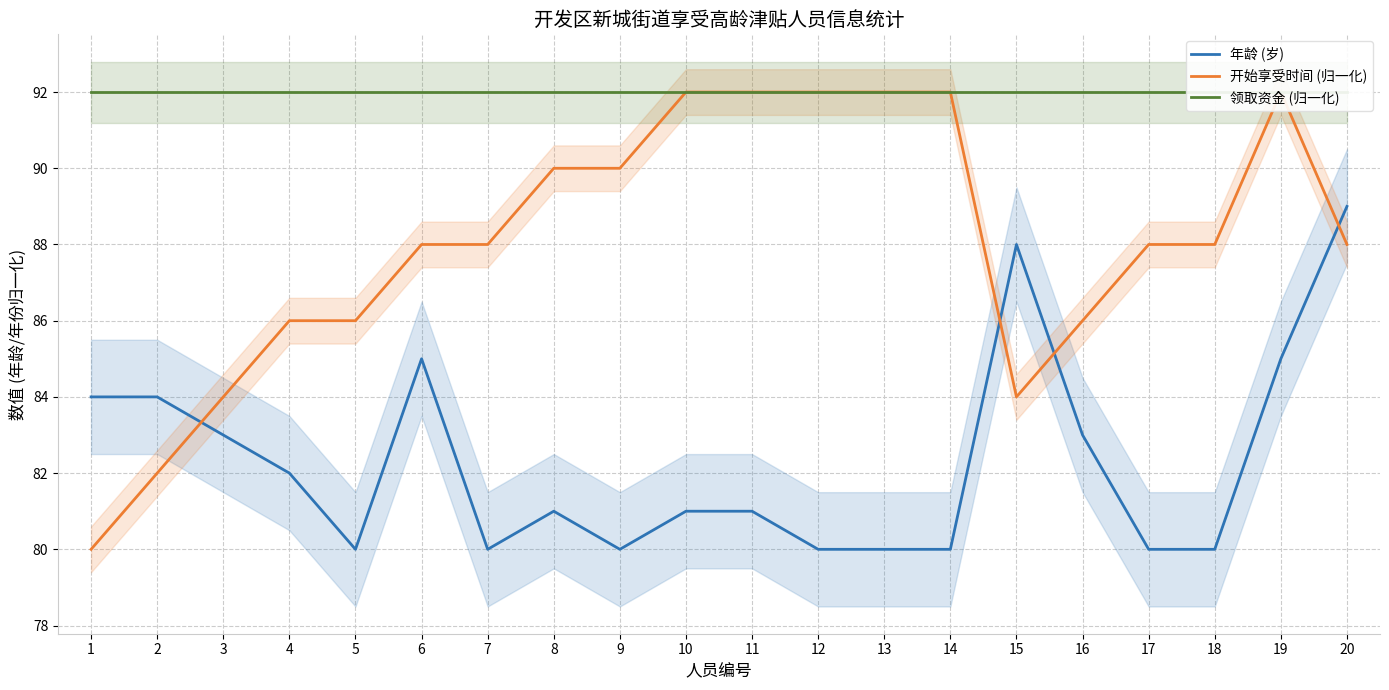

Count the number of categories in the chart.

20